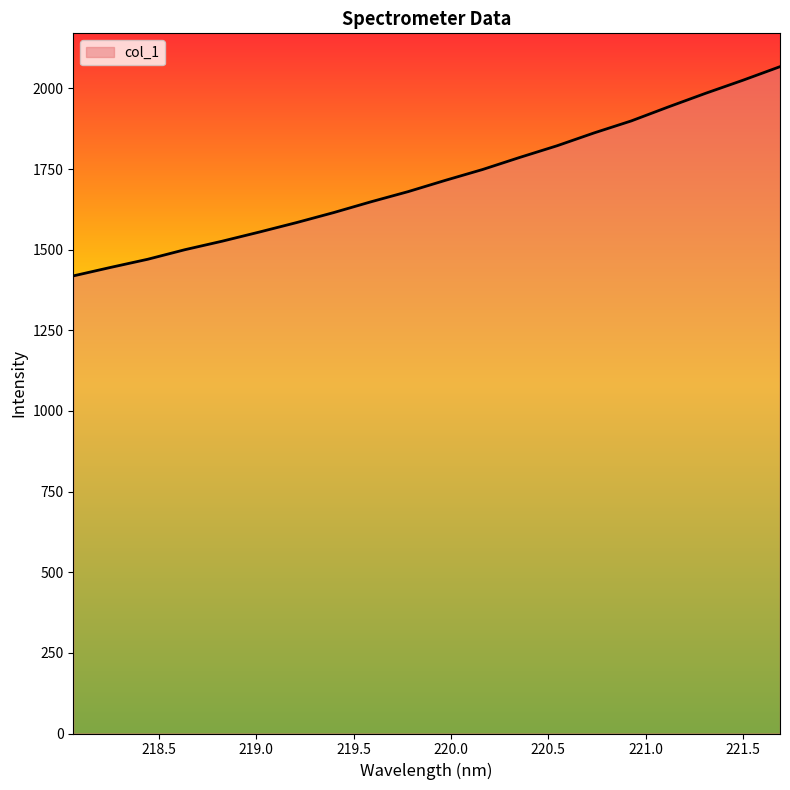

What is the maximum value shown in the chart?

2067.4